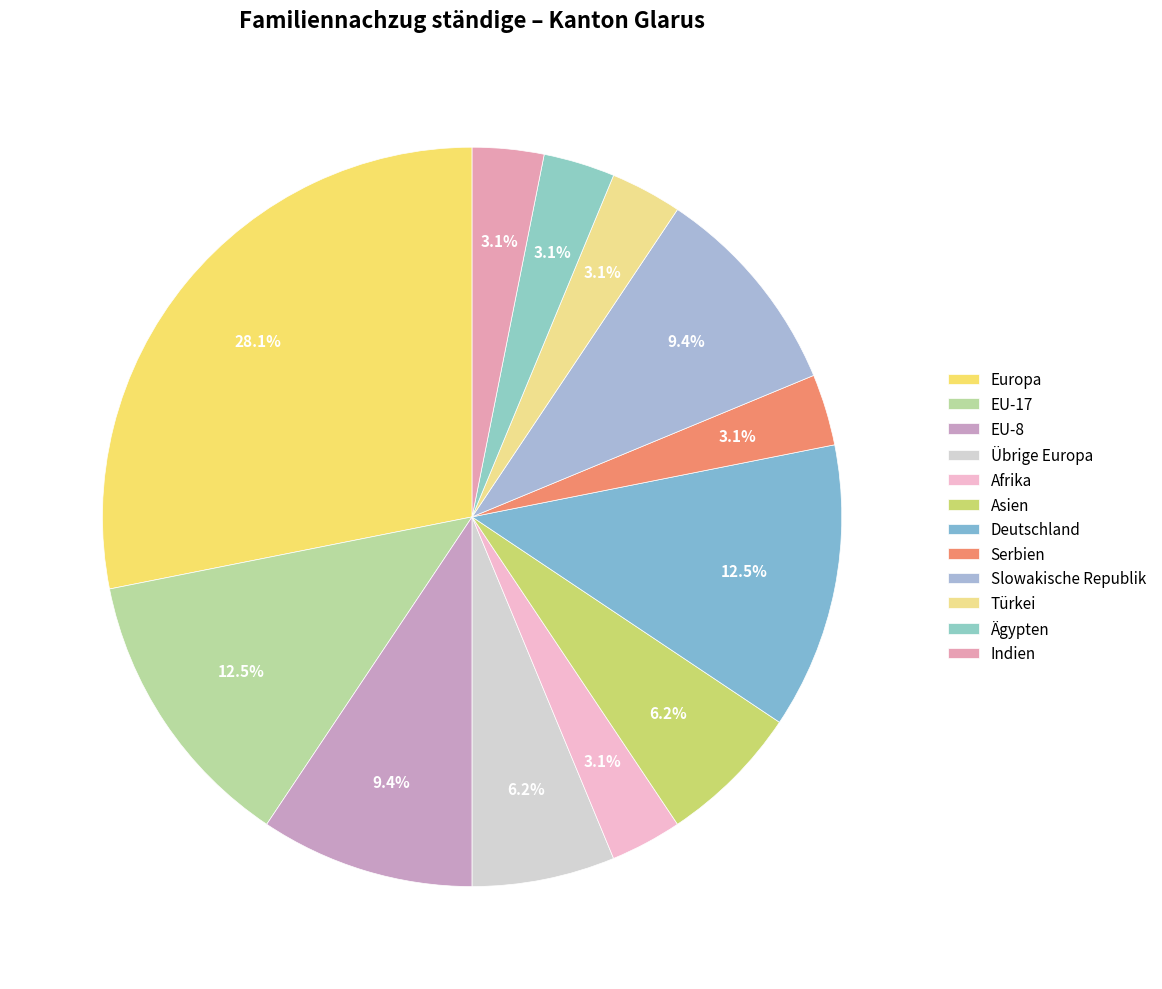

True or false: Türkei accounts for 11% of the total.

False